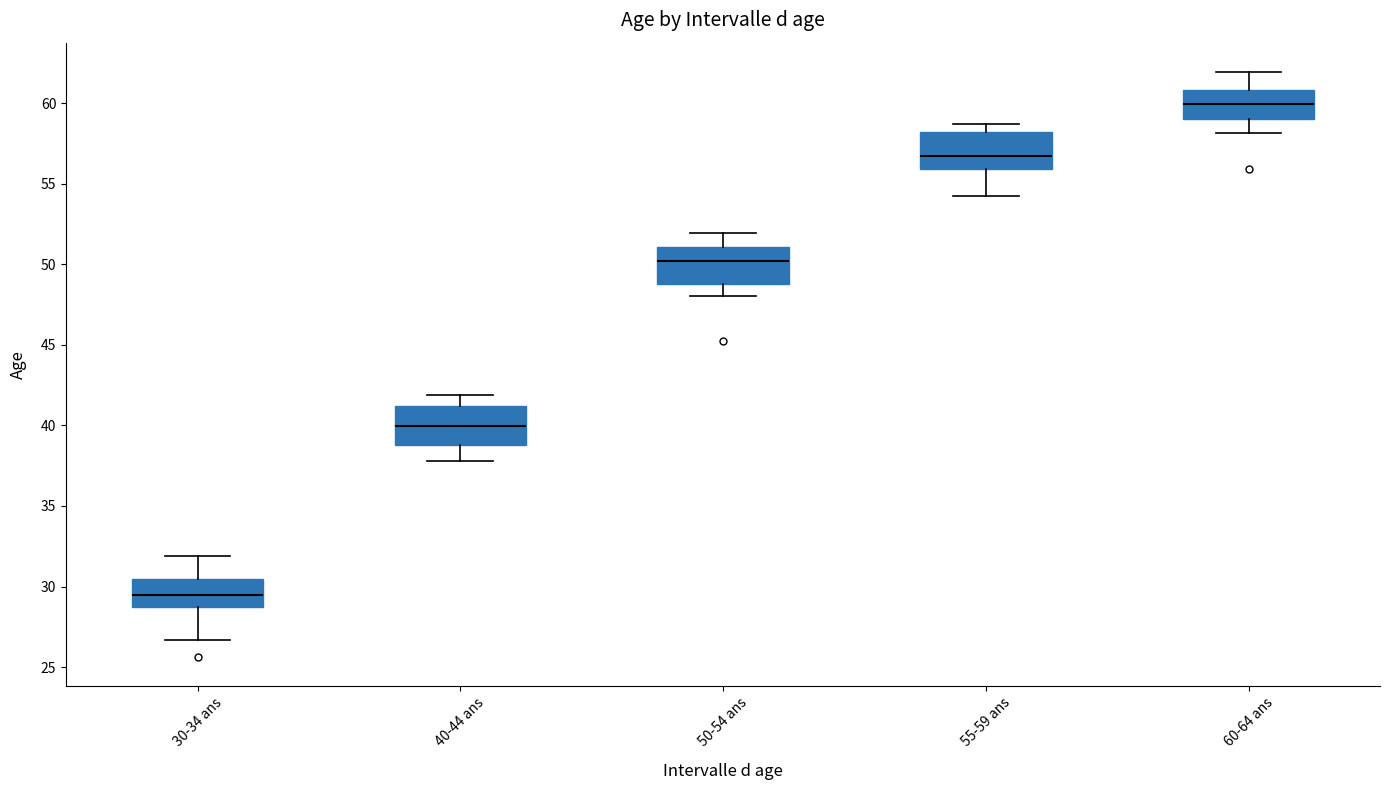

Reading left to right, transcribe this box plot: for each box, give where its median line is, the range the box spans, and where its two whiskers end, as read against the y-axis. The values are not printed on the chart, so give them approximately, as read against the axis.

30-34 ans: median 29.5, box 28.5 to 30.5, whiskers 26.5 to 32.0
40-44 ans: median 40.0, box 39.0 to 41.0, whiskers 38.0 to 42.0
50-54 ans: median 50.0, box 49.0 to 51.0, whiskers 48.0 to 52.0
55-59 ans: median 56.5, box 56.0 to 58.0, whiskers 54.0 to 58.5
60-64 ans: median 60.0, box 59.0 to 61.0, whiskers 58.0 to 62.0